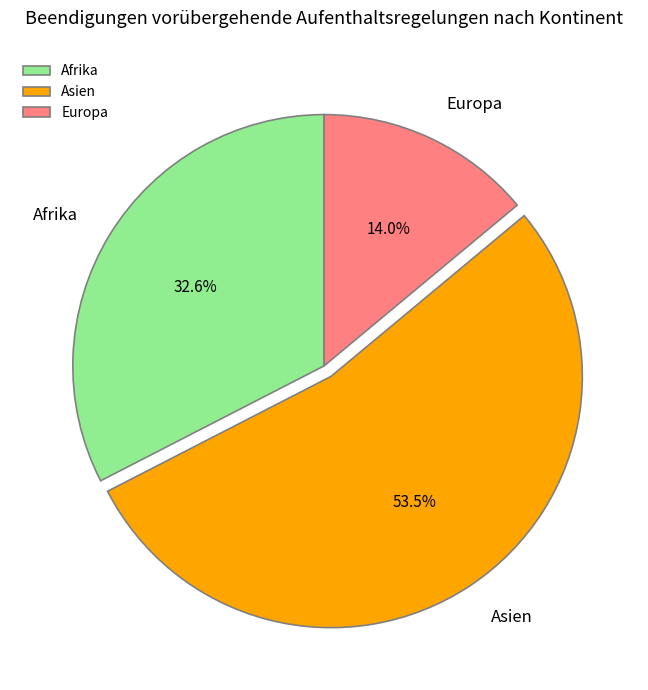

Between Asien and Europa, which is larger?

Asien